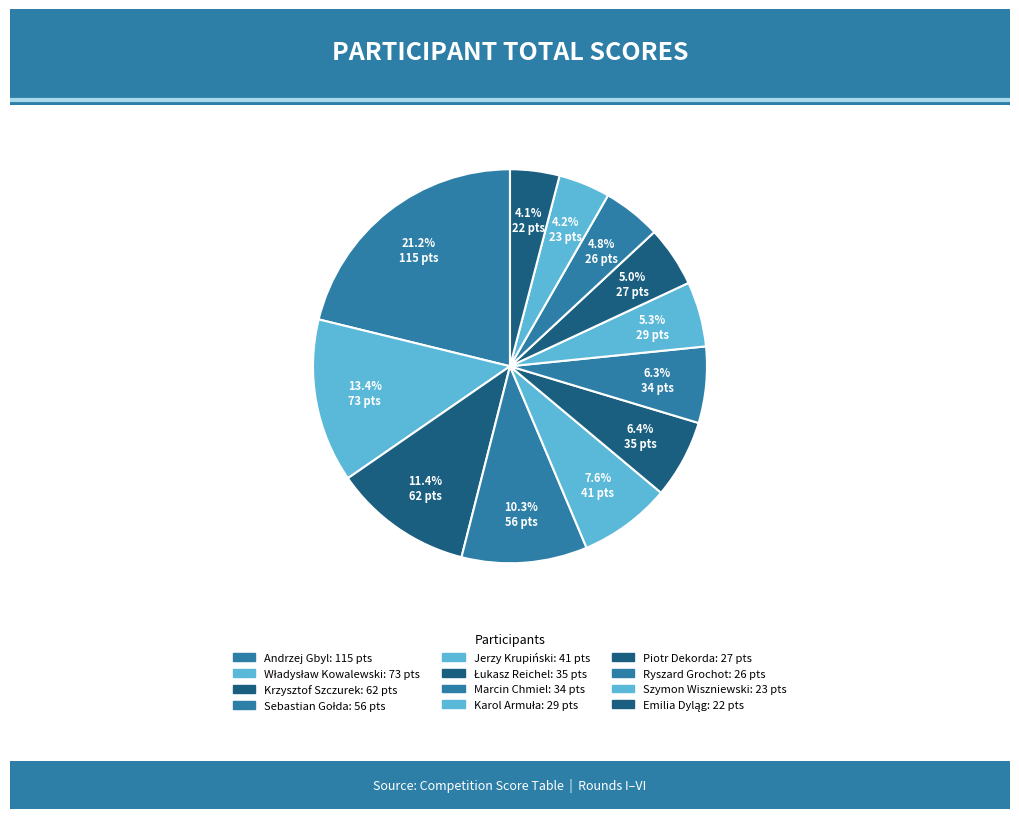

Do Jerzy Krupiński and Władysław Kowalewski together represent more than half of the pie?

No